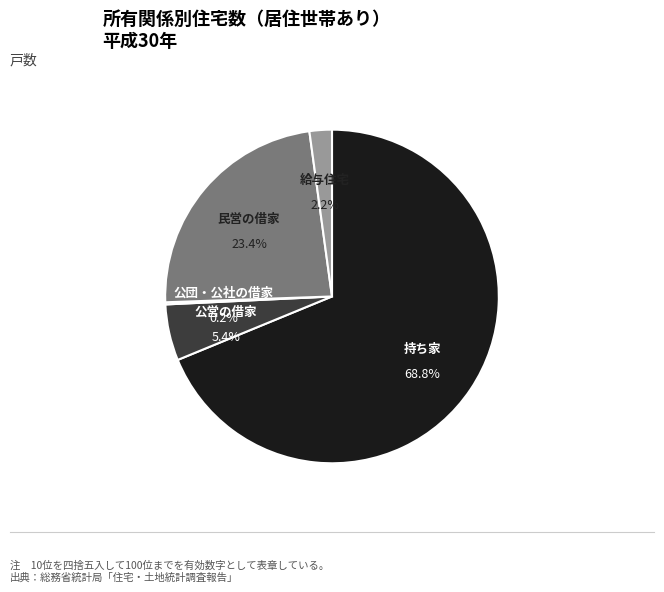

Count the number of slices in the pie.

5